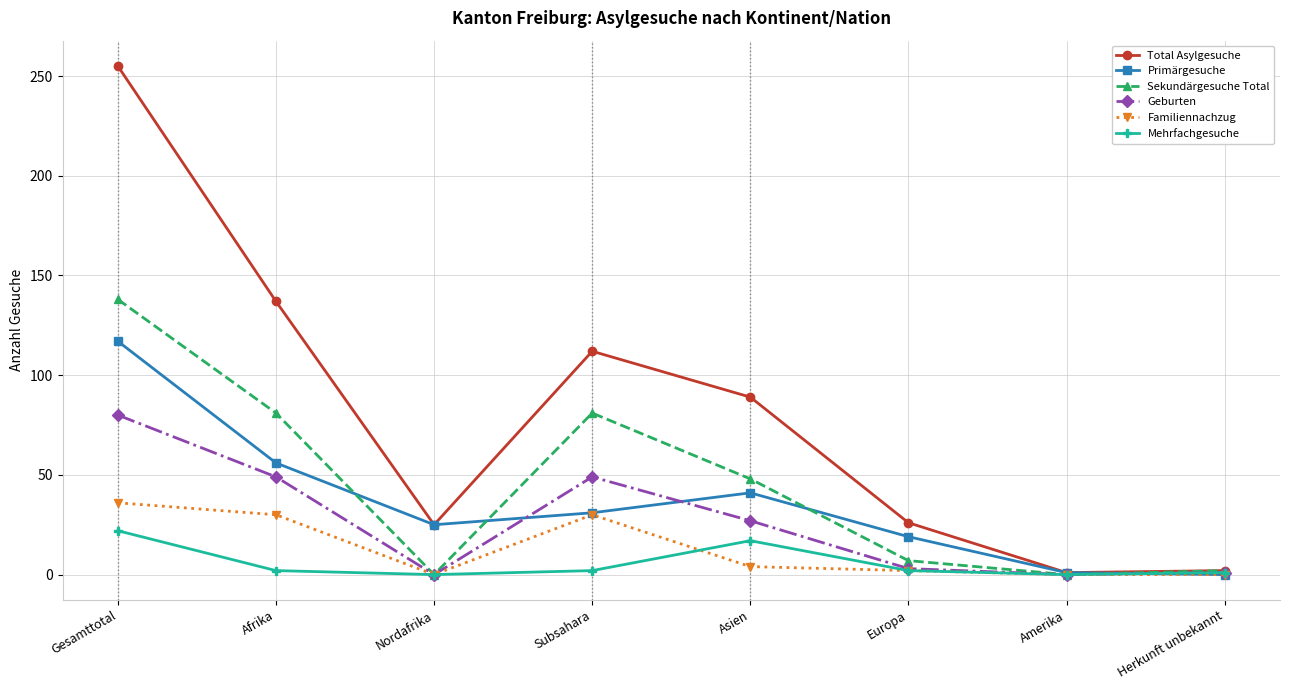

What position from the right is Amerika?

2